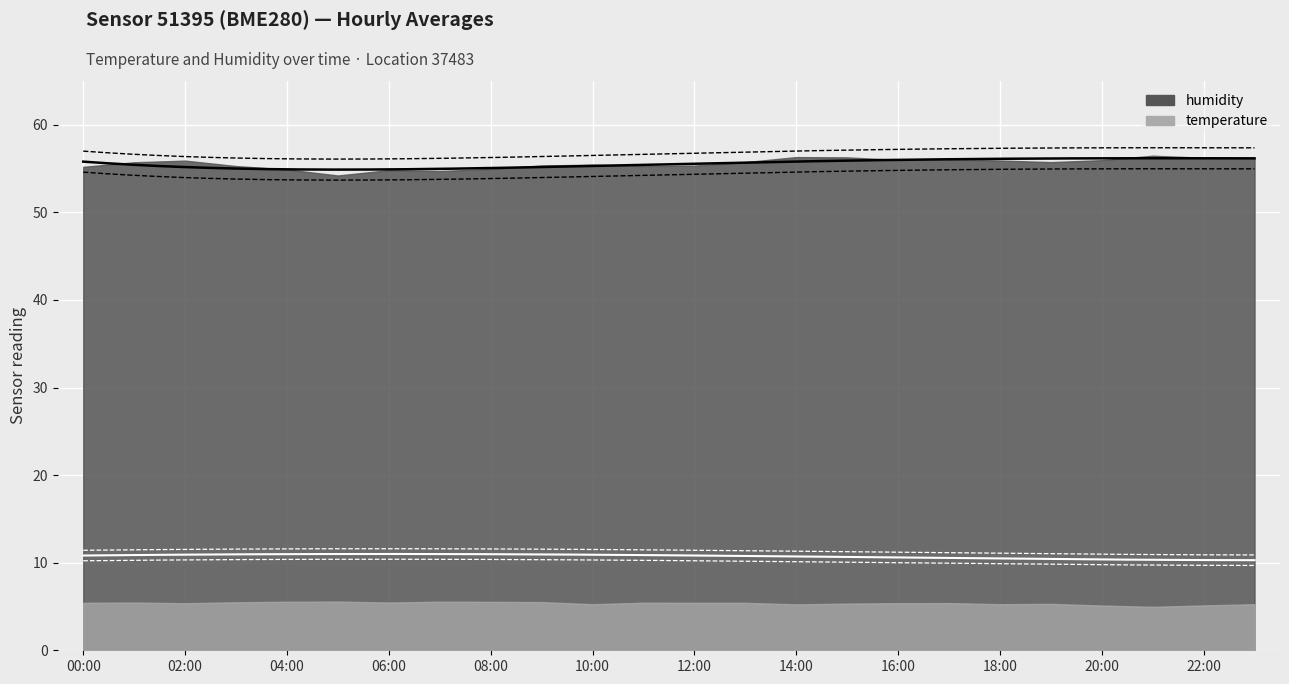

Reading left to right, transcribe all the data shown in this chart.

humidity: 55.2	55.7	55.9	55.3	54.9	54.2	54.8	54.7	55.0	55.4	55.5	55.3	55.3	55.7	56.3	56.3	56.0	56.0	55.9	55.7	56.0	56.5	56.2	56.2
temperature: 5.4	5.5	5.4	5.5	5.5	5.6	5.5	5.5	5.5	5.5	5.3	5.4	5.4	5.4	5.2	5.3	5.4	5.4	5.3	5.3	5.1	5.0	5.1	5.3